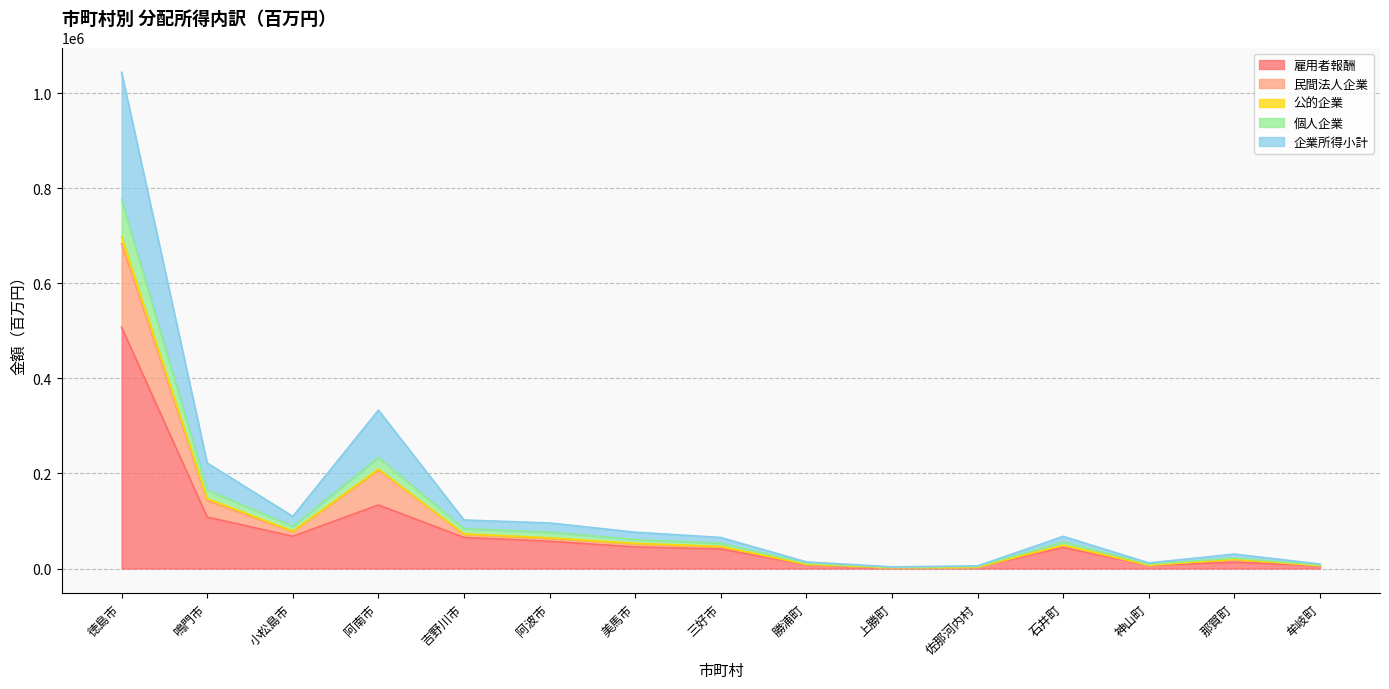

Is it true that 雇用者報酬 equals 104511 at 小松島市?

False